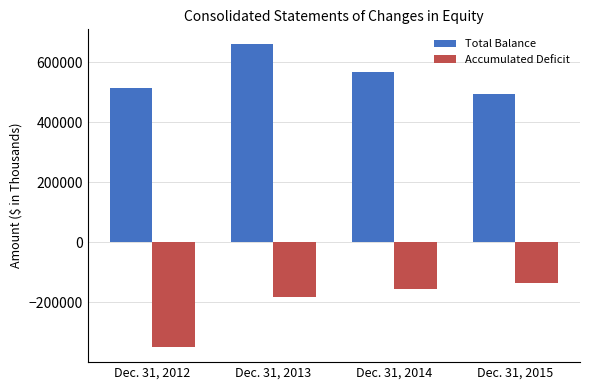

At which category does the chart reach its minimum across all series?

Dec. 31, 2012